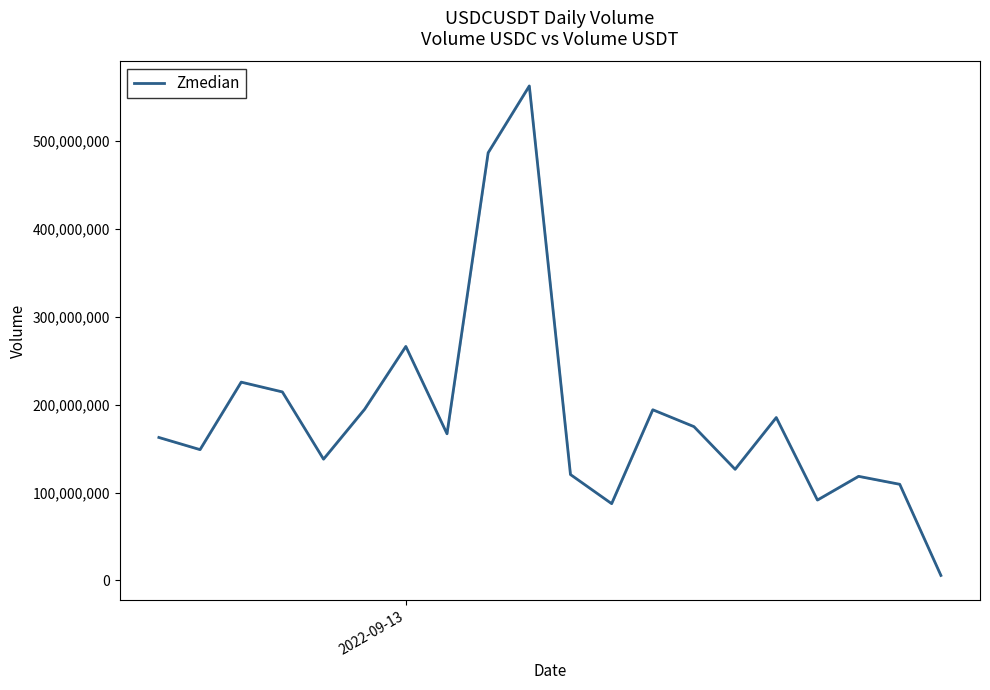

How many lines are shown in the chart?

1